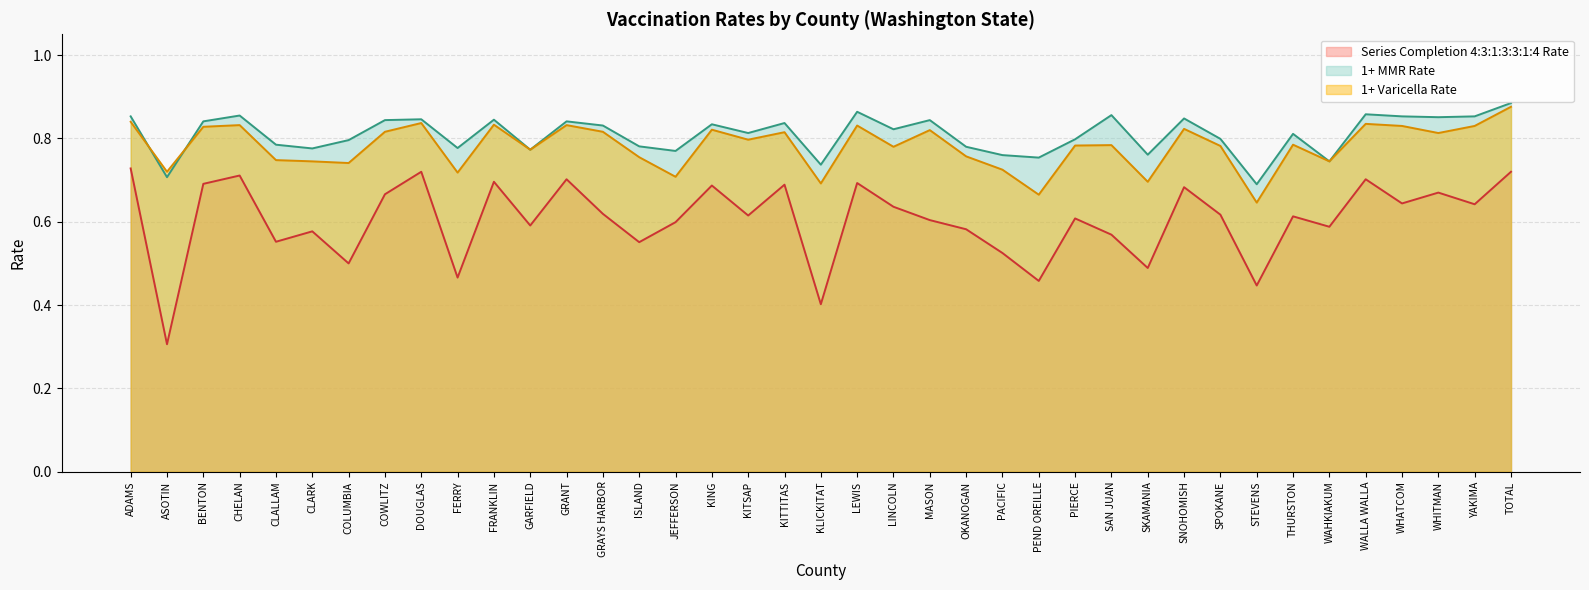

What position from the right is GRANT?

27